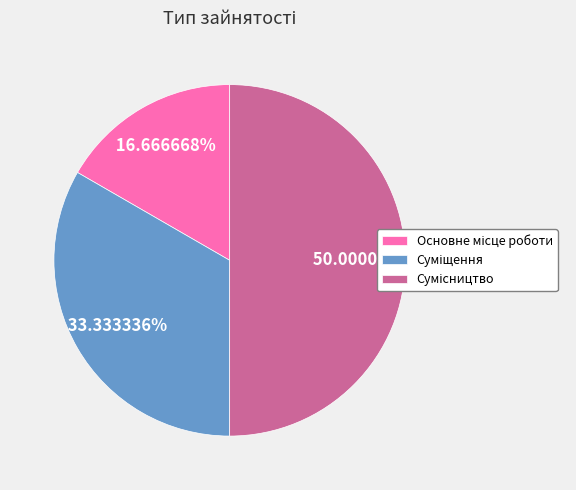

How many slices are in this pie chart?

3